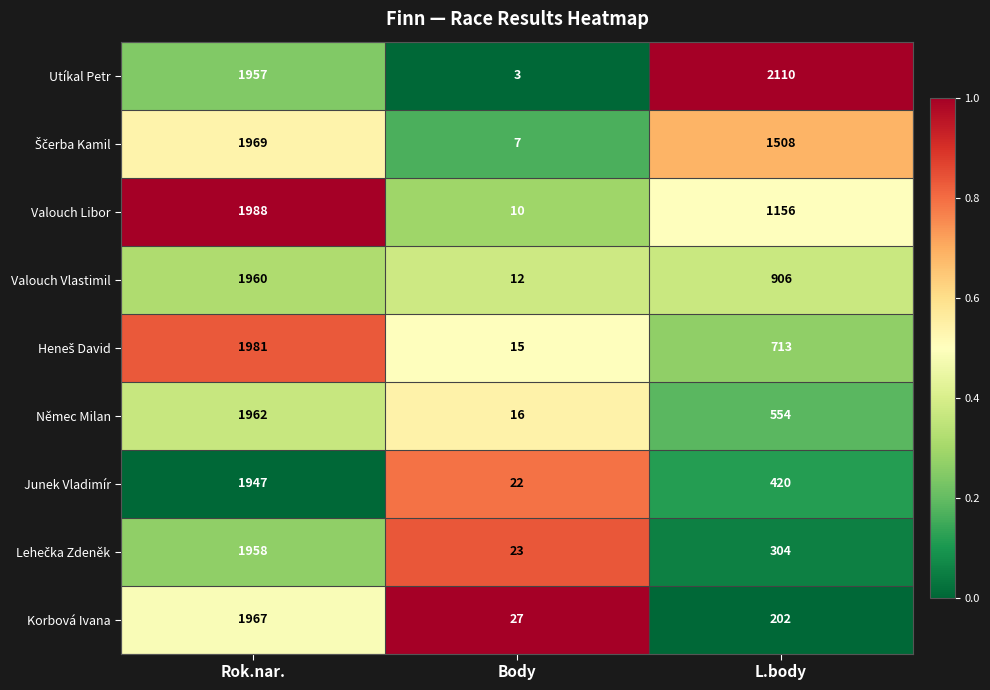

Count the Junek Vladimír values in the range 22 to 1947.

3